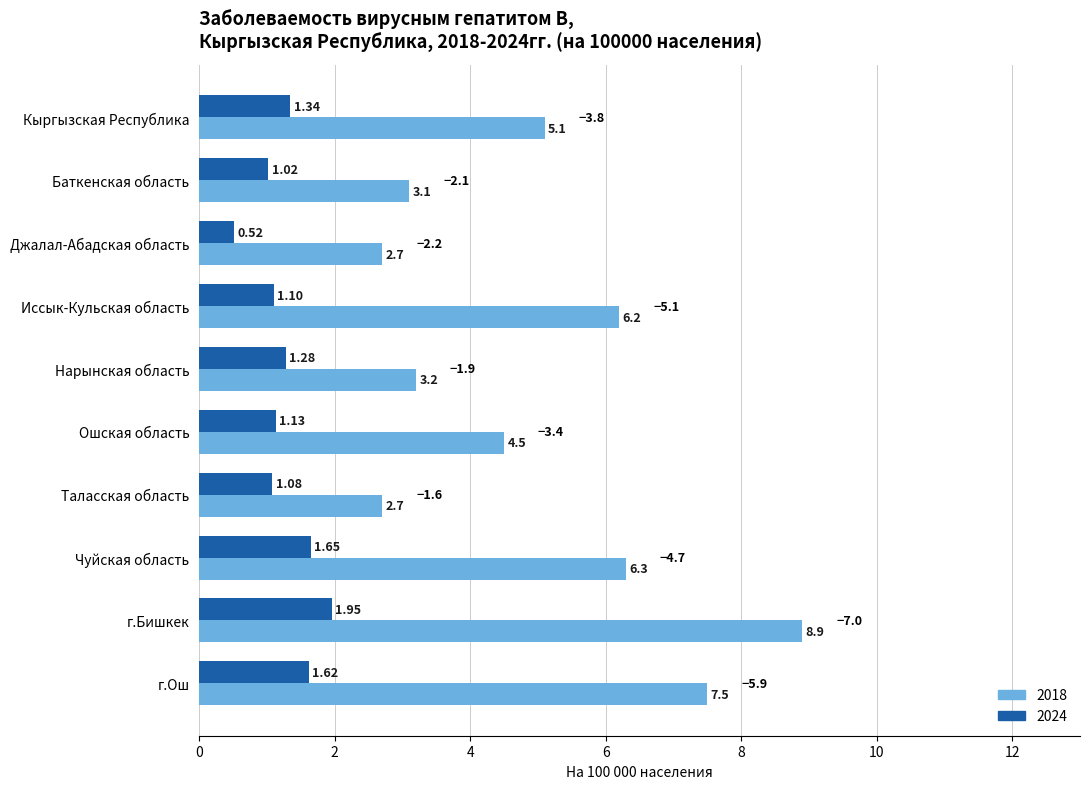

Is the value of 2024 at Чуйская область greater than the value of 2018 at Иссык-Кульская область?

No